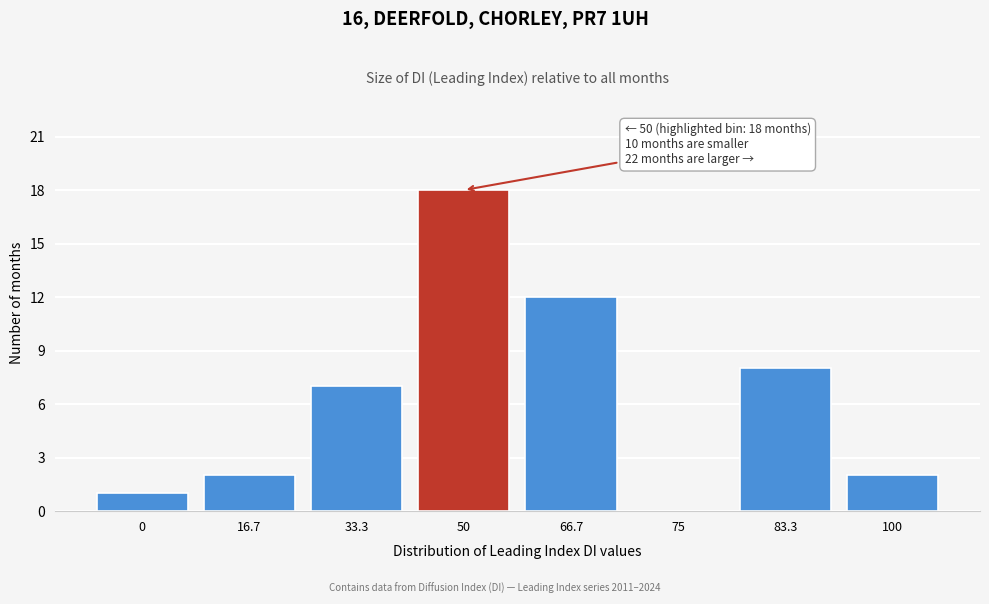

Reading left to right, transcribe all the data shown in this chart.

0=1	16.7=2	33.3=7	50=18	66.7=12	75=0	83.3=8	100=2